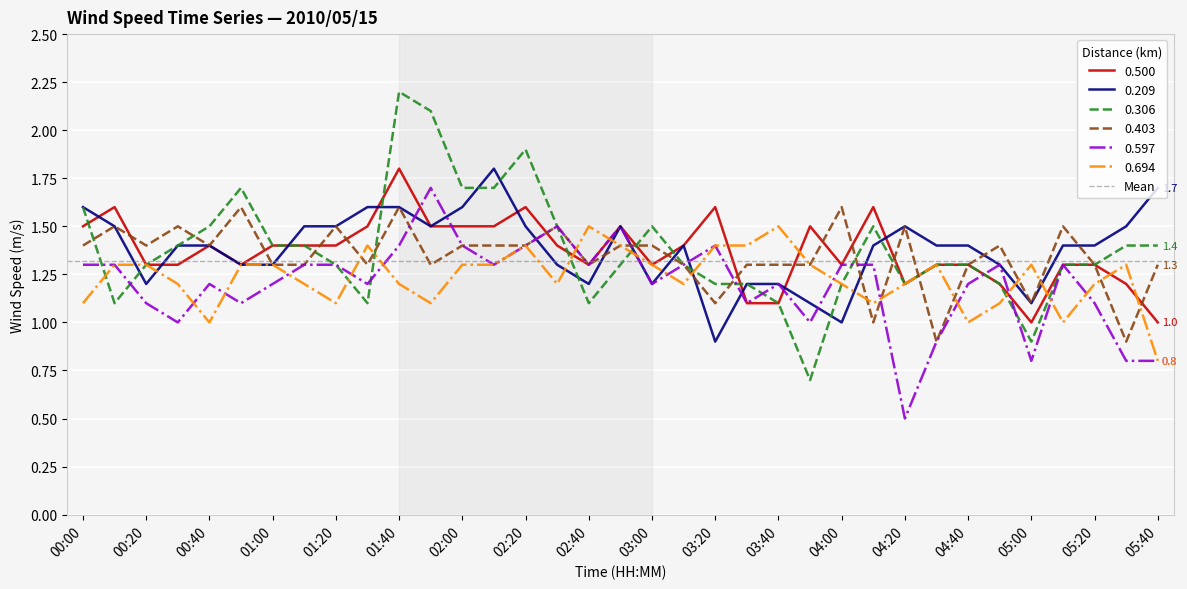

What is the difference between the highest and lowest values at 04:40?

0.4